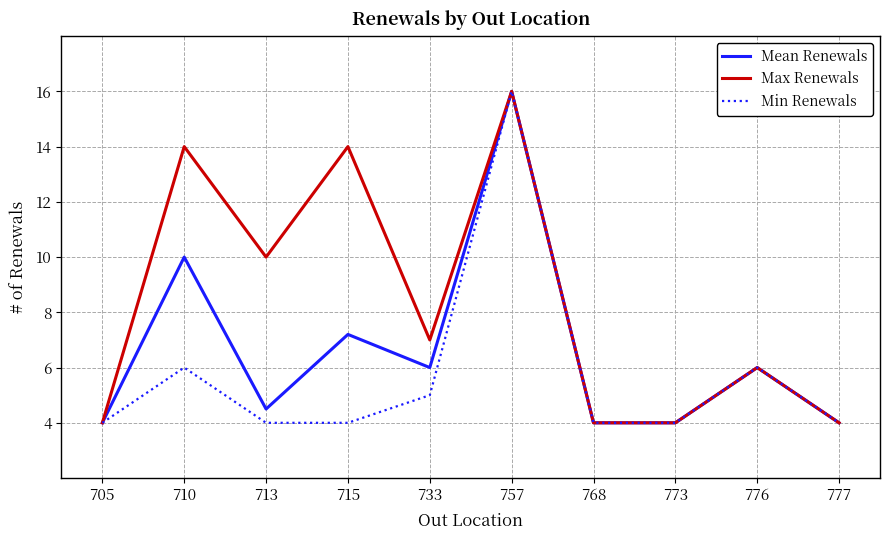

What is the difference between the highest and lowest values at 710?

8.0